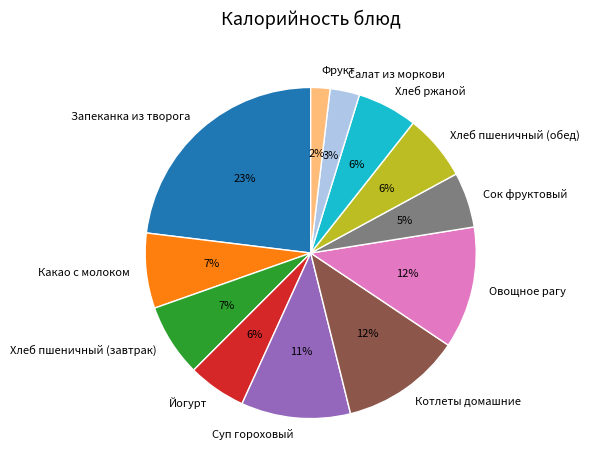

How many slices are in this pie chart?

12